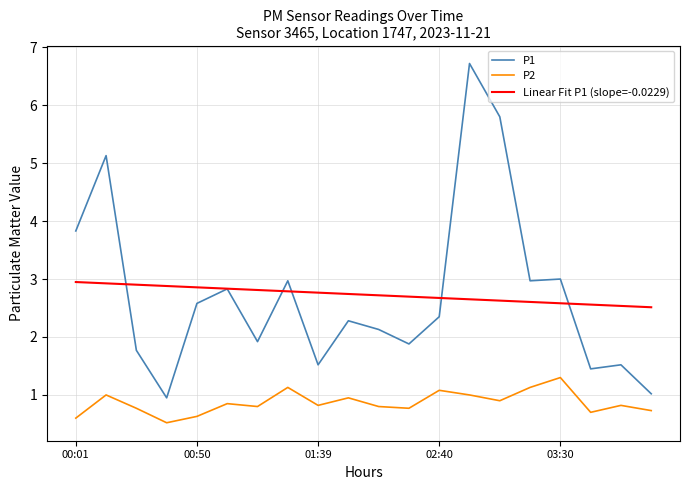

True or false: P2 and P1 cross at least once.

False